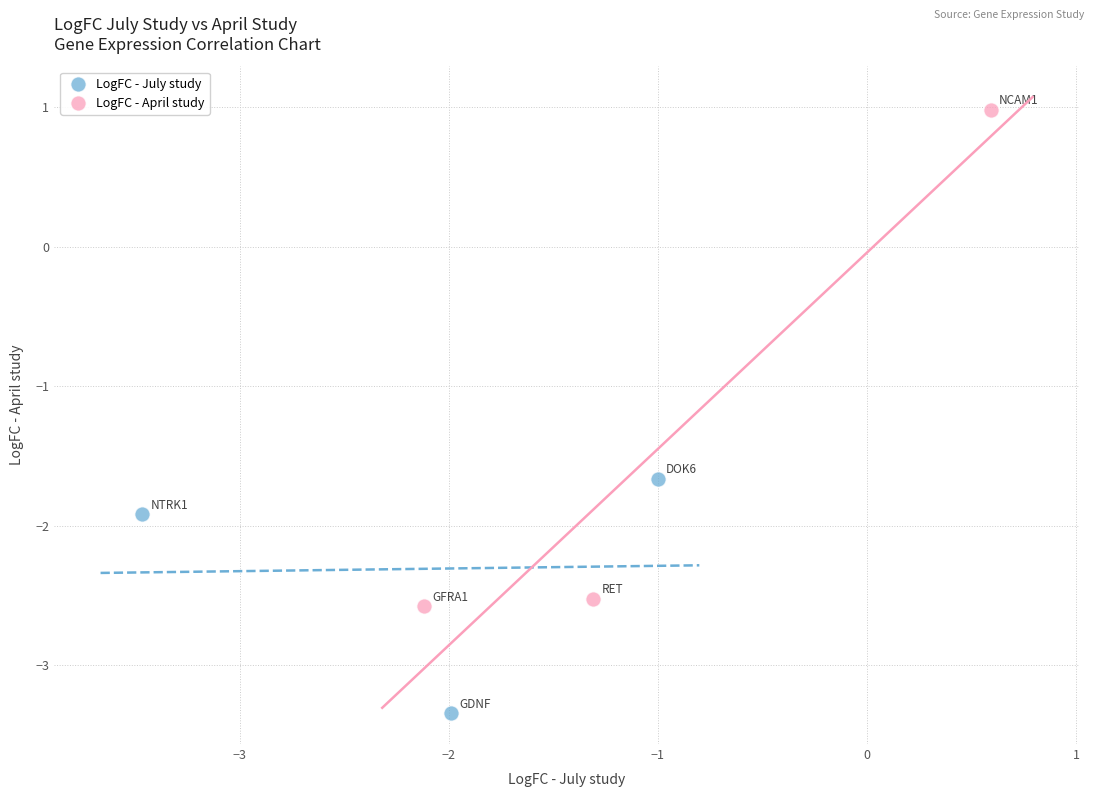

What are all the series names shown in the legend?

LogFC - July study, LogFC - April study